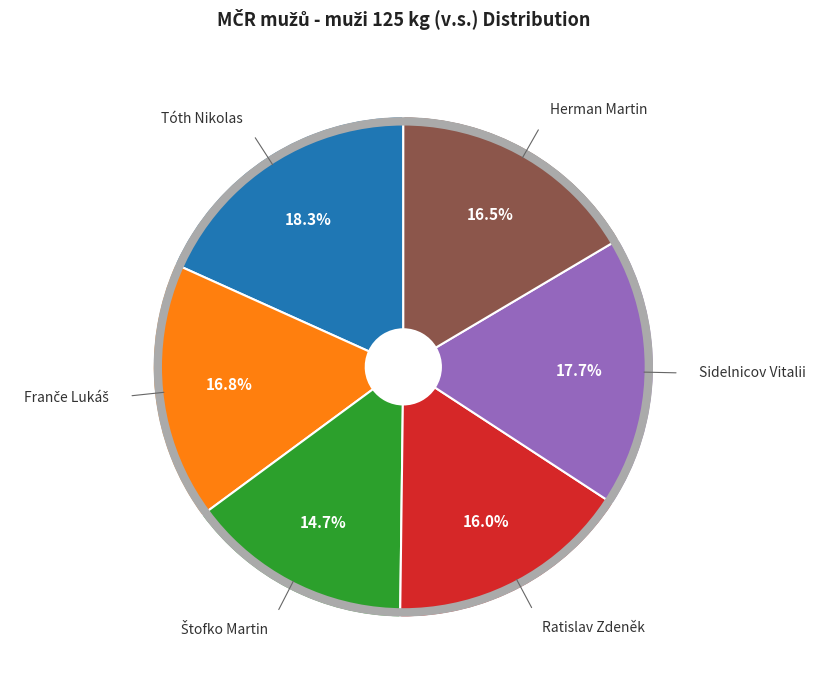

Between Sidelnicov Vitalii and Herman Martin, which is larger?

Sidelnicov Vitalii